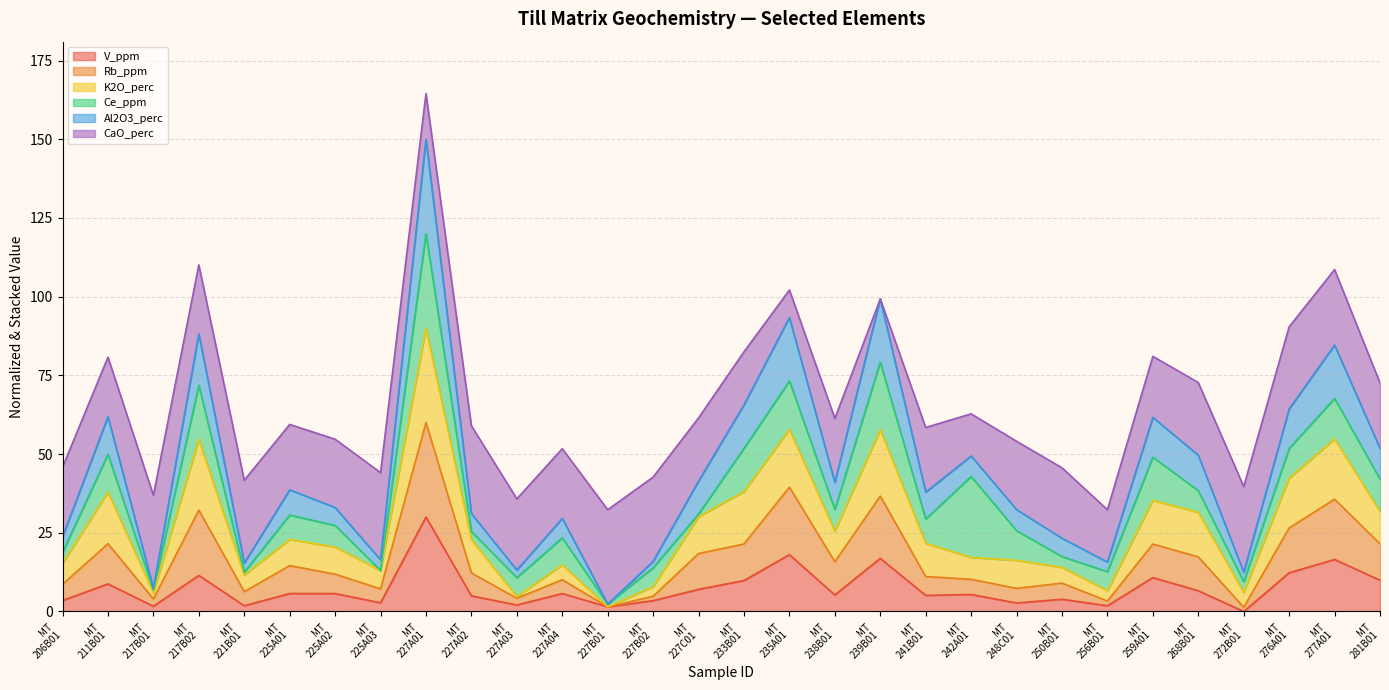

What is the maximum value for V_ppm?

30.0